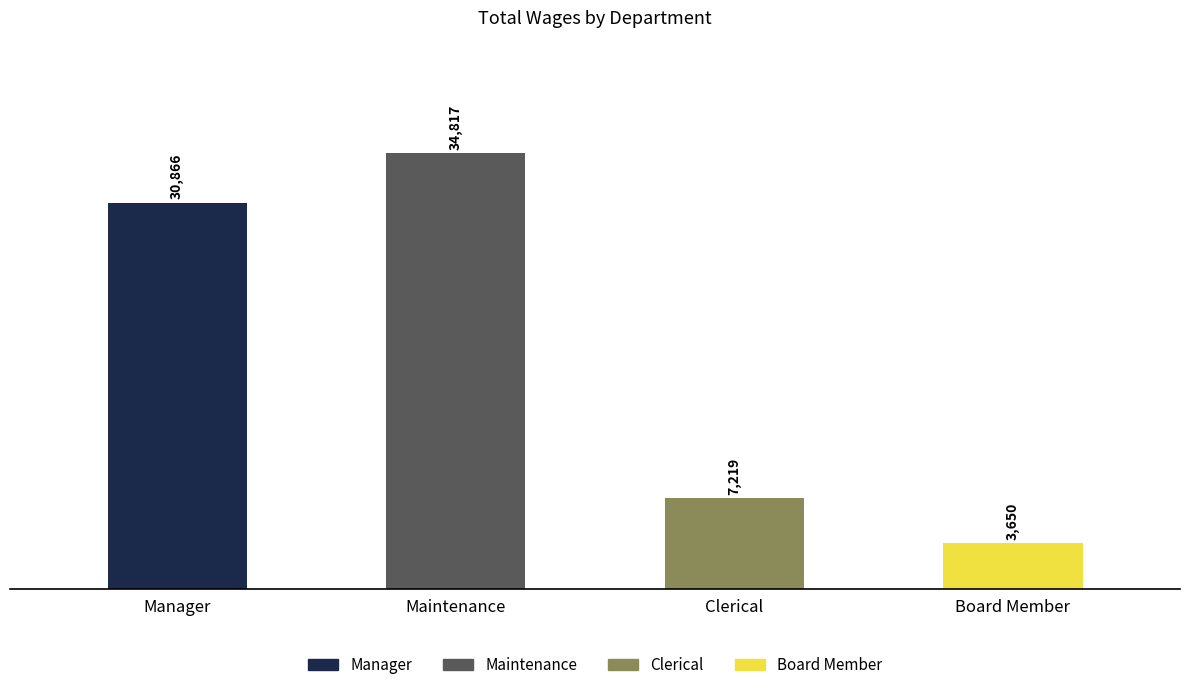

List the labels in order of value, smallest first.

Board Member, Clerical, Manager, Maintenance